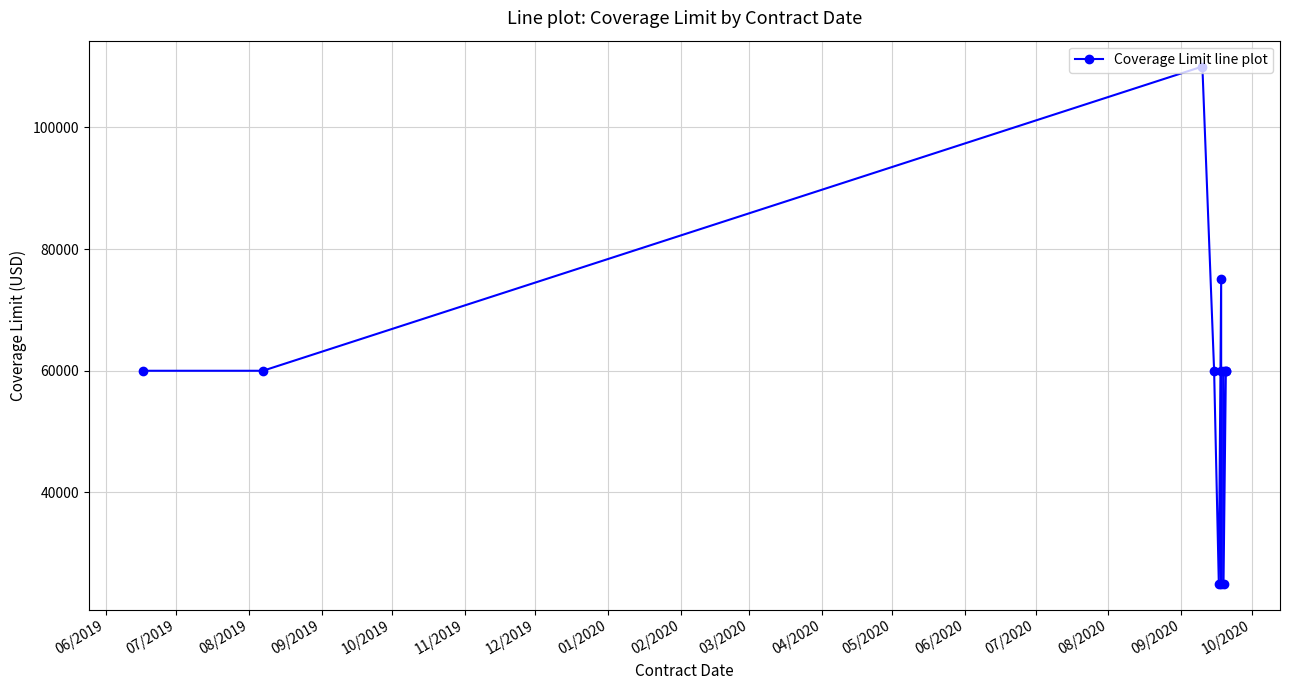

How many interior local valleys (lower than both neighbors) does the data have?

3